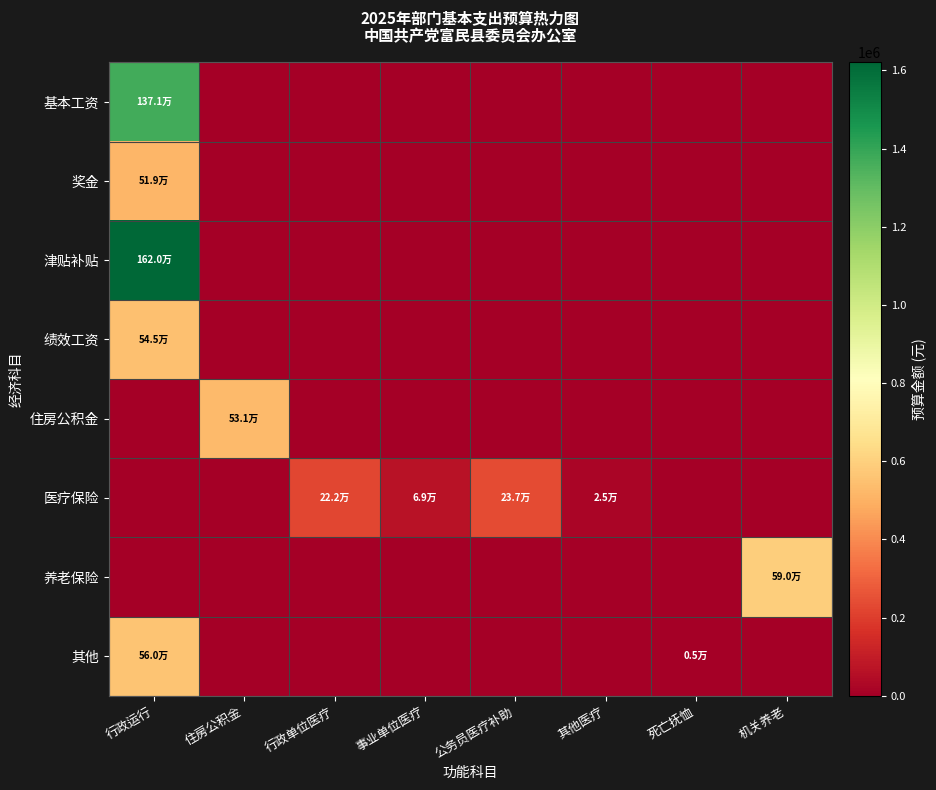

What is the difference between the highest and lowest values at 事业单位医疗?

69445.3